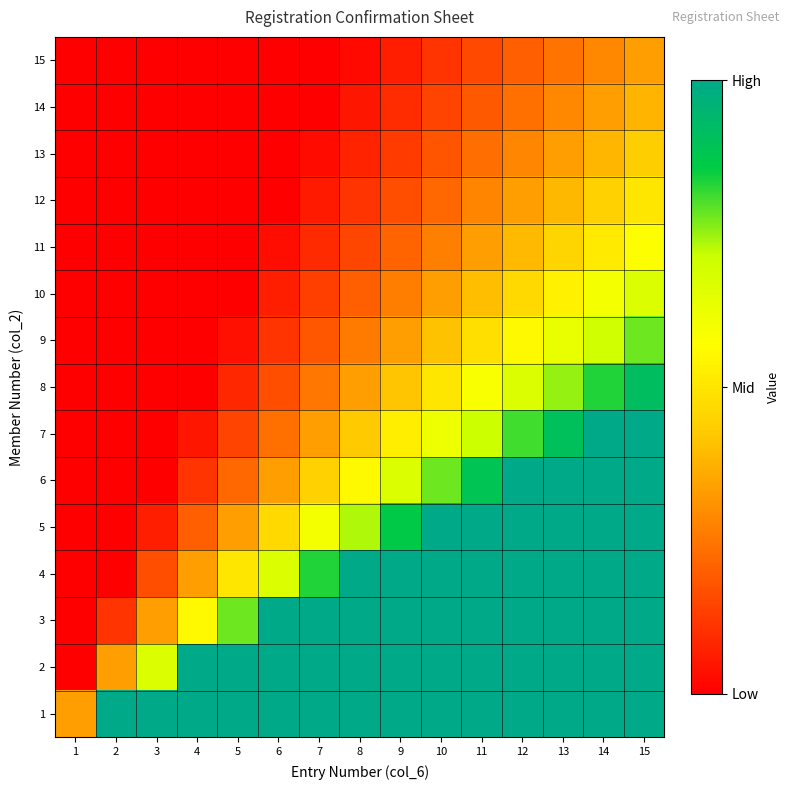

At which category is the sum across all series the highest?

15